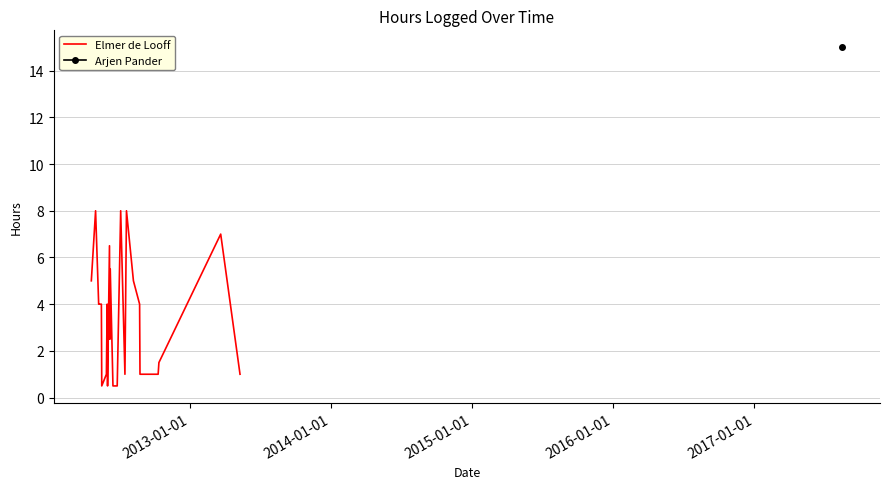

What is the lowest value of the Elmer de Looff series?

0.5